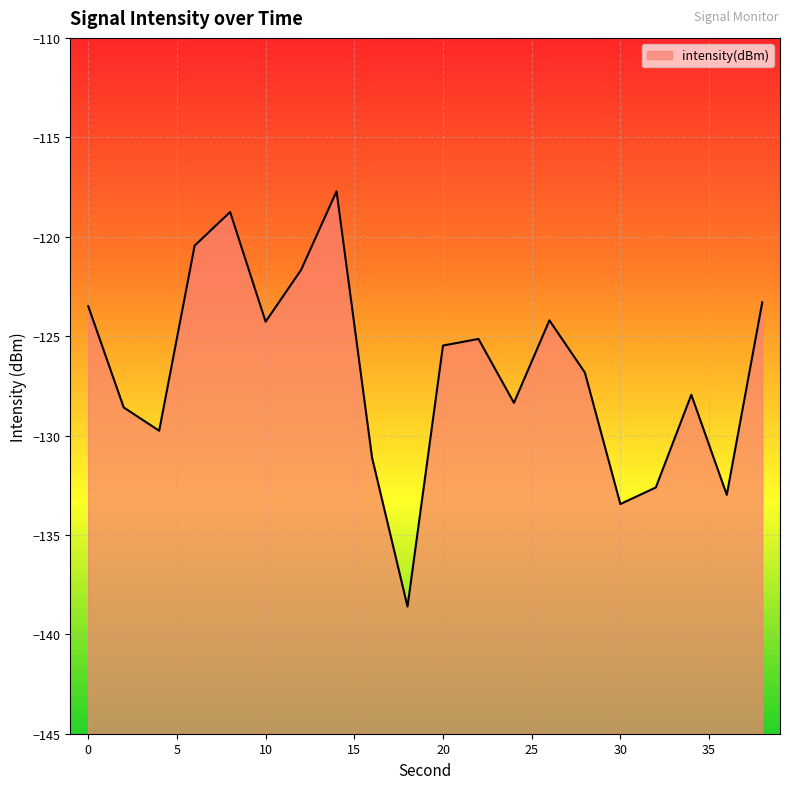

What is the sum of the values at 4 and 0?

-253.3